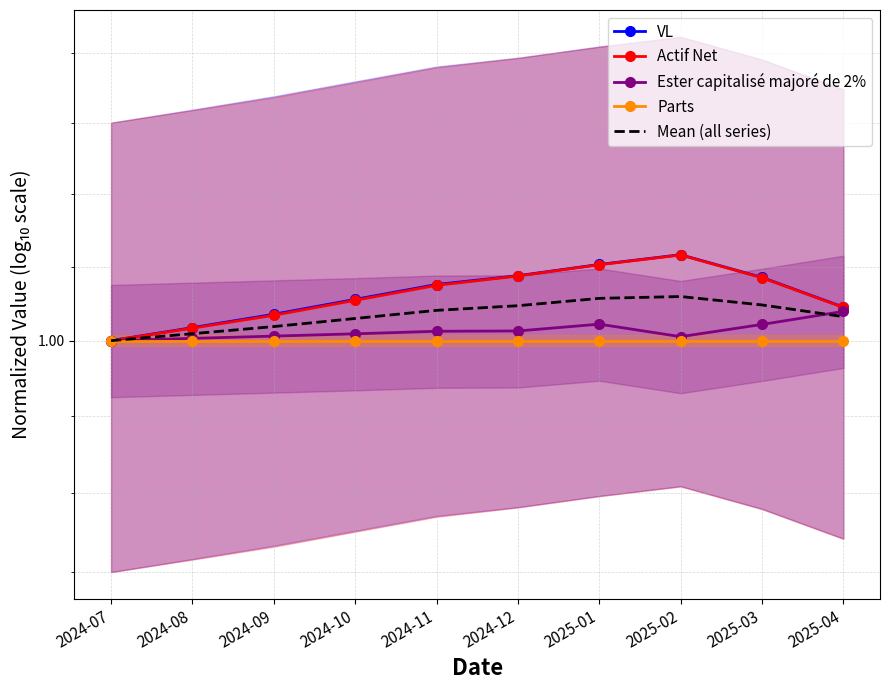

Reading left to right, transcribe all the data shown in this chart.

VL: 1.0	1.0	1.0	1.0	1.0	1.0	1.0	1.0	1.0	1.0
Actif Net: 1.0	1.0	1.0	1.0	1.0	1.0	1.0	1.0	1.0	1.0
Ester capitalisé majoré de 2%: 1.0	1.0	1.0	1.0	1.0	1.0	1.0	1.0	1.0	1.0
Parts: 1.0	1.0	1.0	1.0	1.0	1.0	1.0	1.0	1.0	1.0
Mean (all series): 1.0	1.0	1.0	1.0	1.0	1.0	1.0	1.0	1.0	1.0